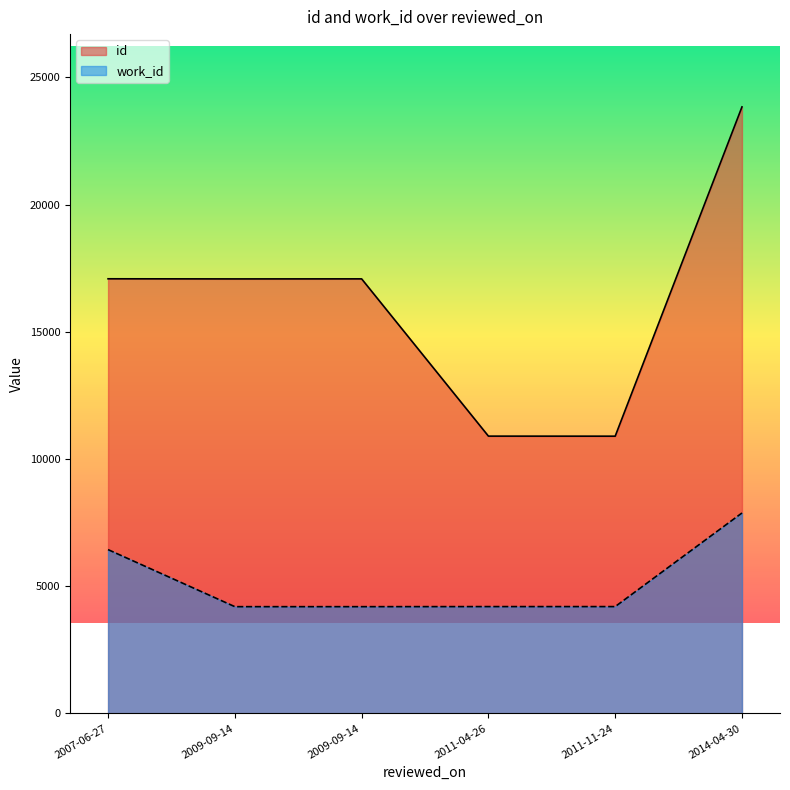

The work_id series shows 3389 at 2007-06-27. True or false?

False